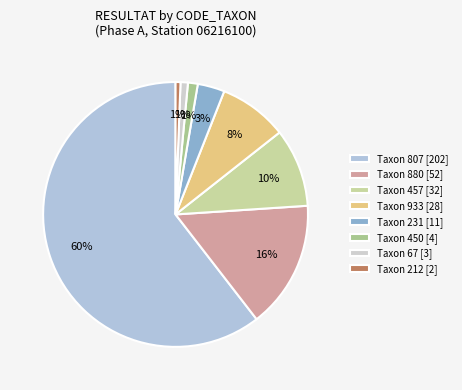

Count the number of slices in the pie.

8